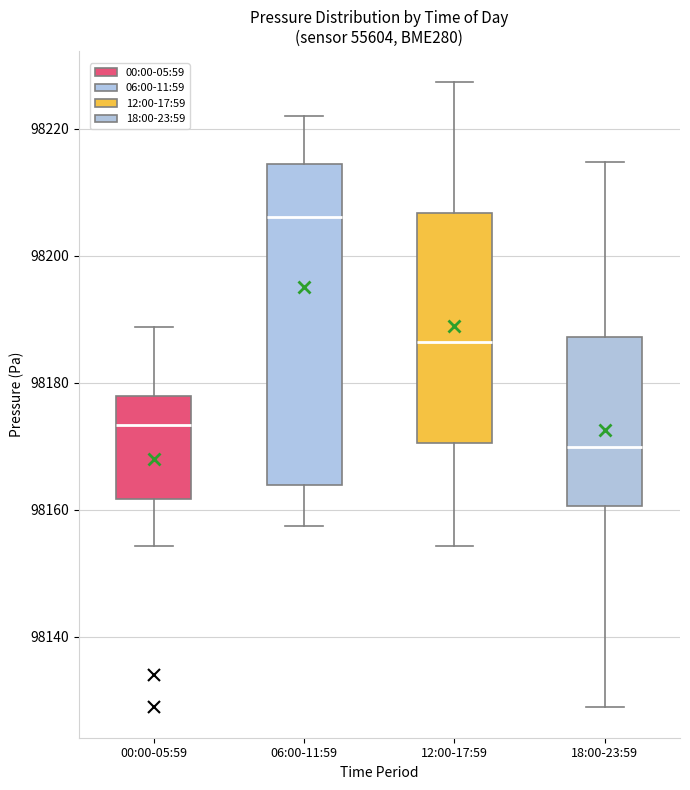

Which box has the highest median line?

06:00-11:59